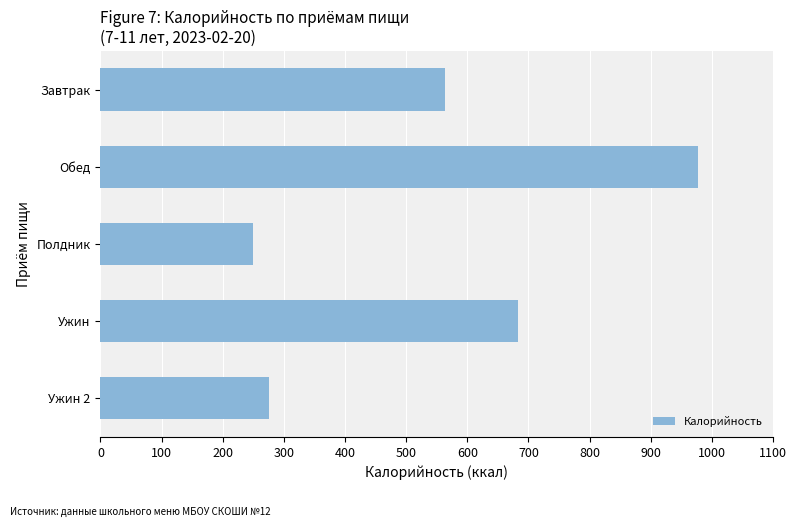

List the labels in order of value, smallest first.

Полдник, Ужин 2, Завтрак, Ужин, Обед